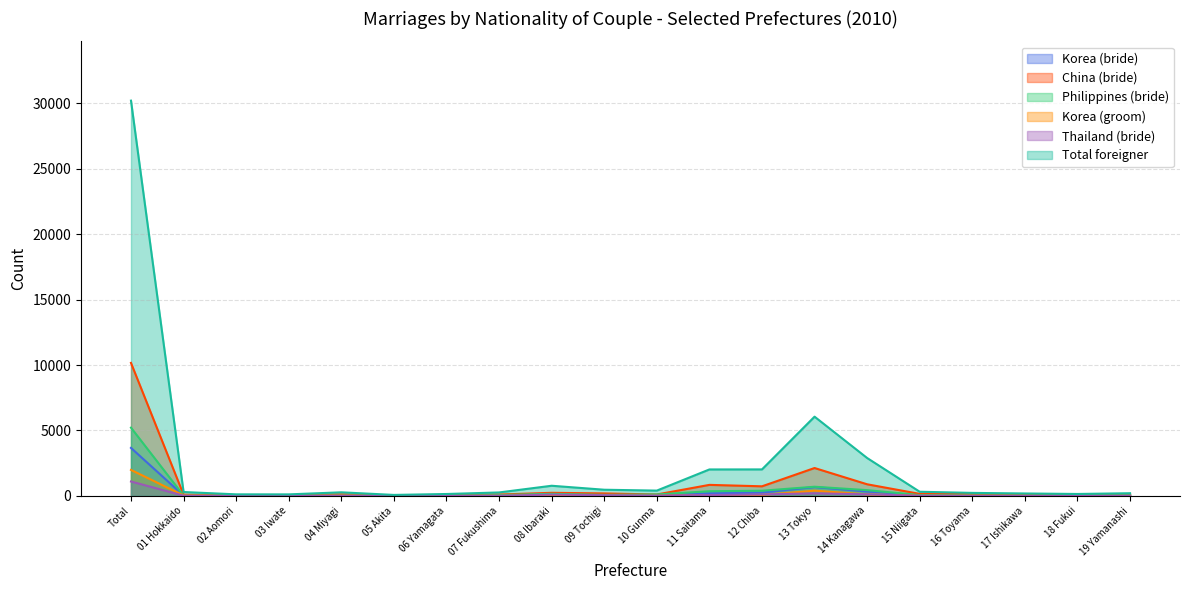

What is the highest value of the Total foreigner series?

30207